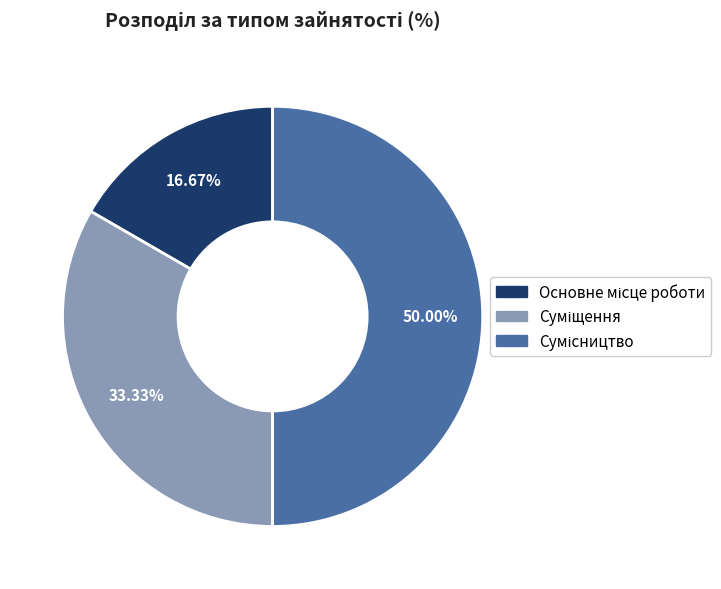

To the nearest percent, what portion does Сумісництво represent?

50%